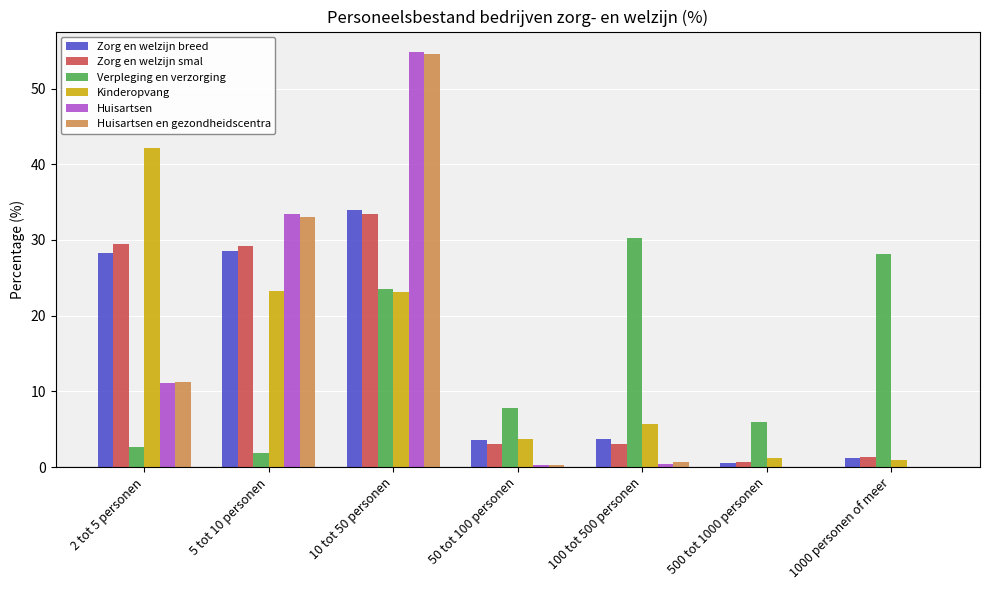

Is it true that Zorg en welzijn smal equals 29.2 at 5 tot 10 personen?

True